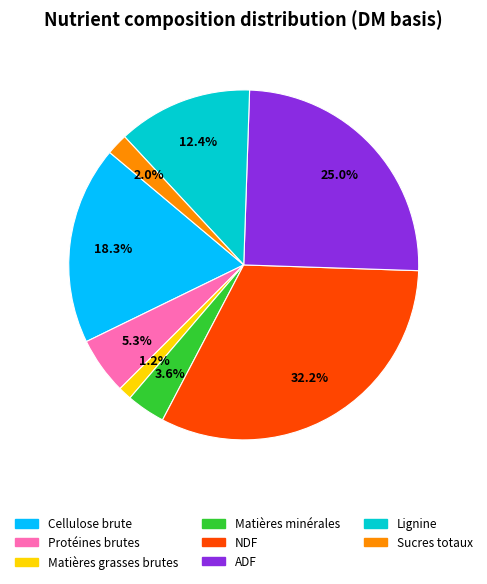

Which slice is the largest?

NDF